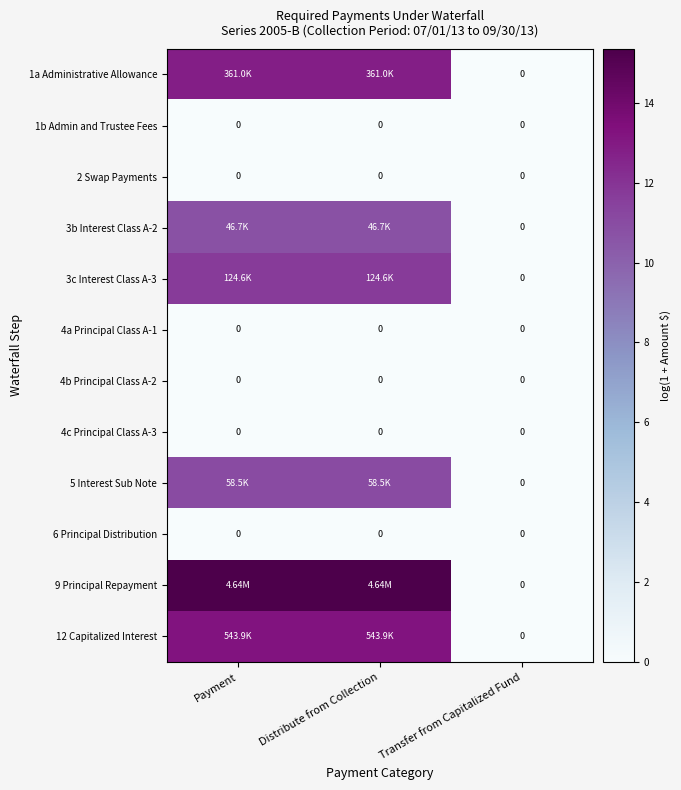

Rank the categories by 1a Administrative Allowance value from lowest to highest.

Transfer from Capitalized Fund, Payment, Distribute from Collection